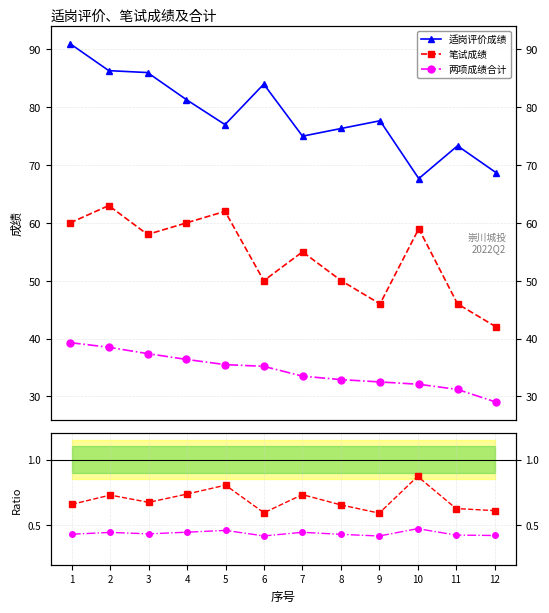

What are all the series names shown in the legend?

适岗评价成绩, 笔试成绩, 两项成绩合计